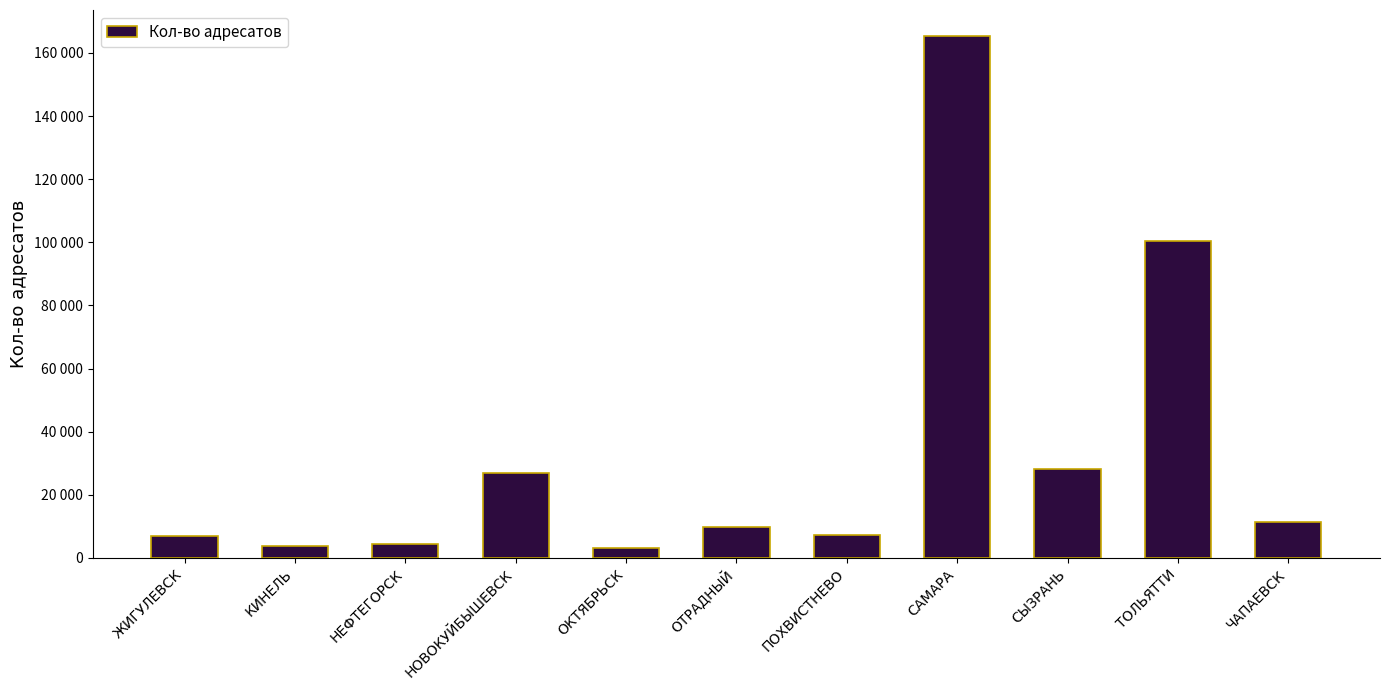

At which label is the value closest to 84284?

ТОЛЬЯТТИ